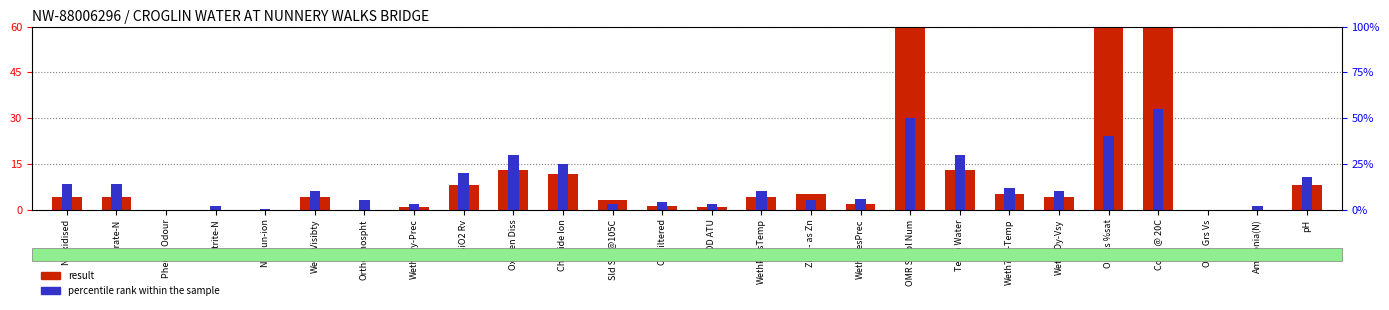

Which label corresponds to the smallest value in the chart?

Phenol Odour